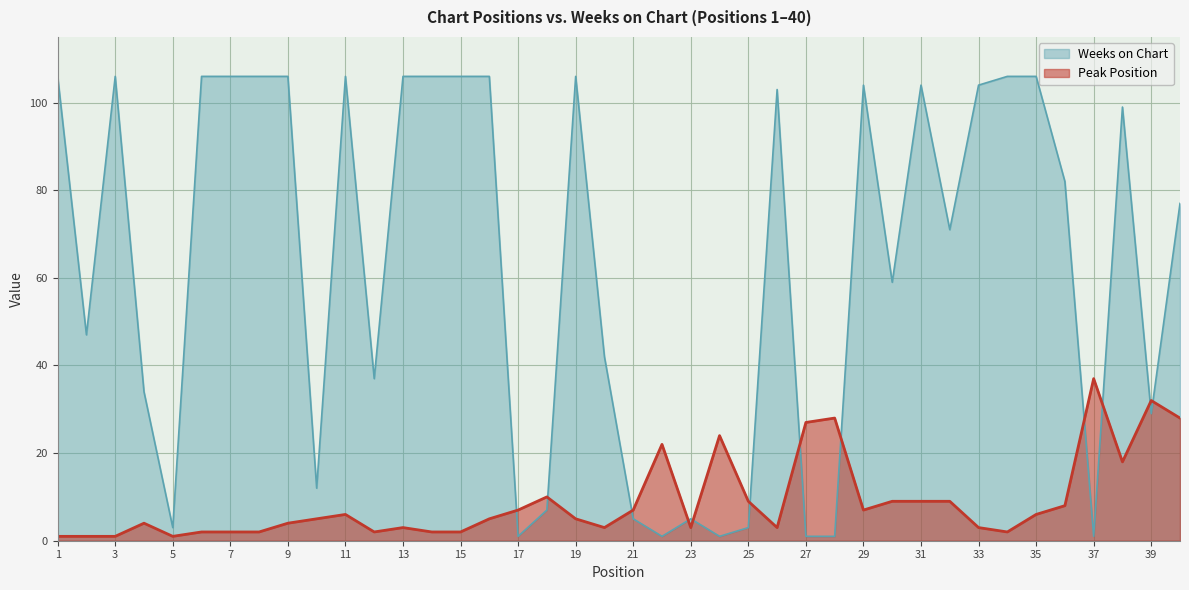

How many times do Weeks on Chart and Peak Position cross each other?

12